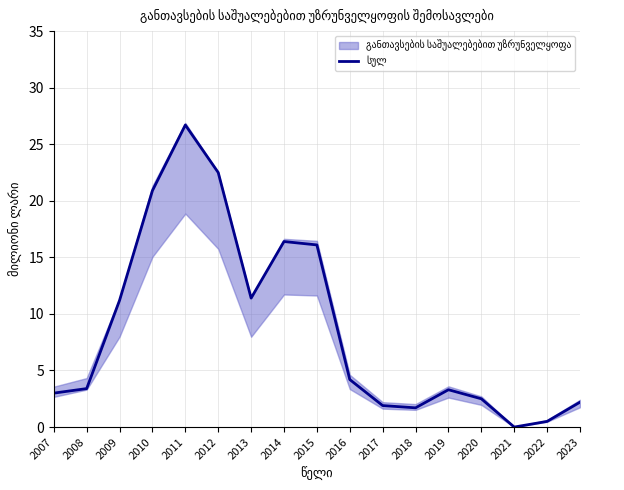

How many lines are shown in the chart?

1